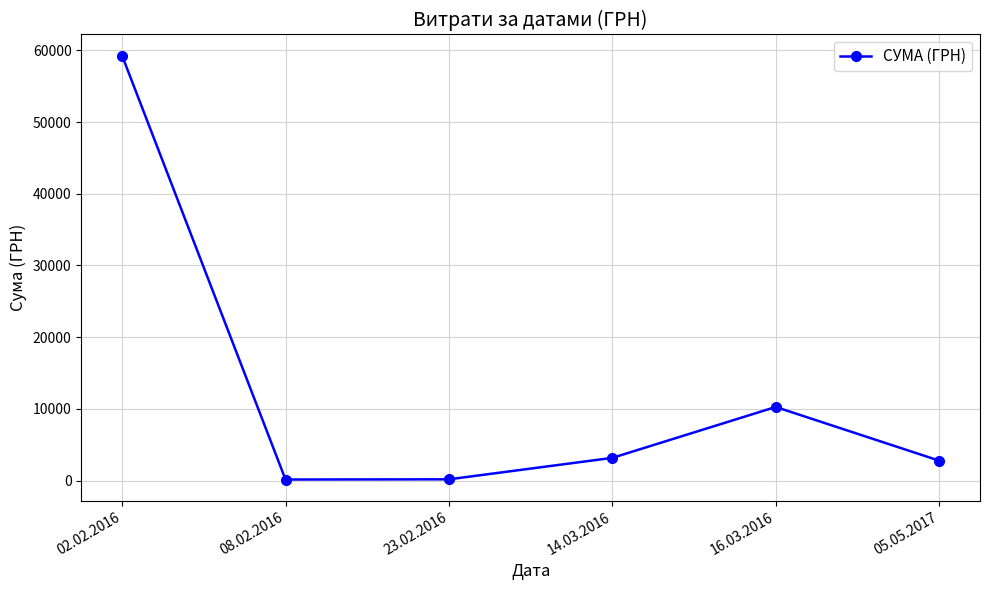

What is the change in value from 02.02.2016 to 23.02.2016?

-59089.4